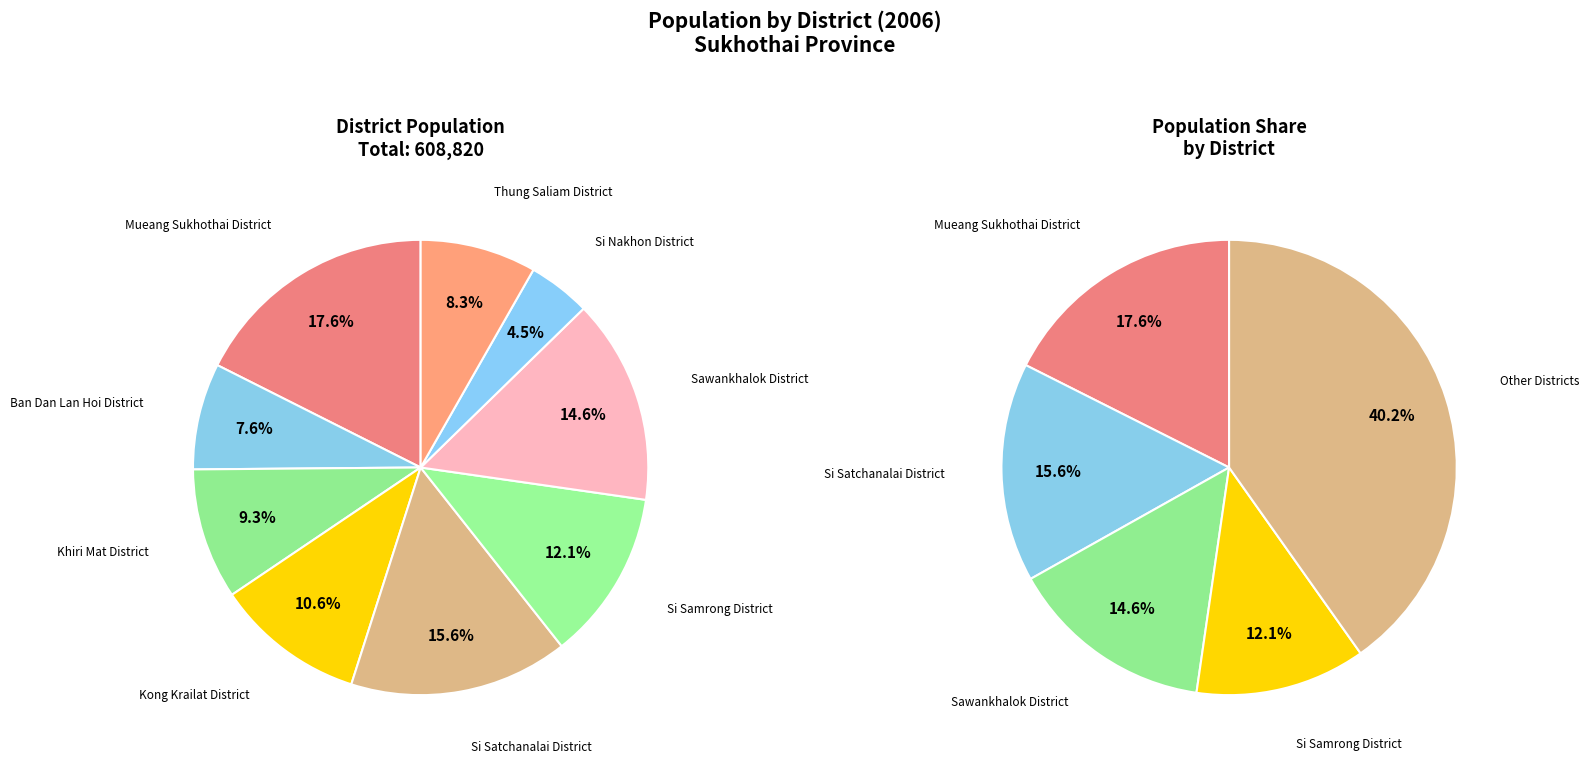

To the nearest percent, what portion does Si Satchanalai District represent?

16%